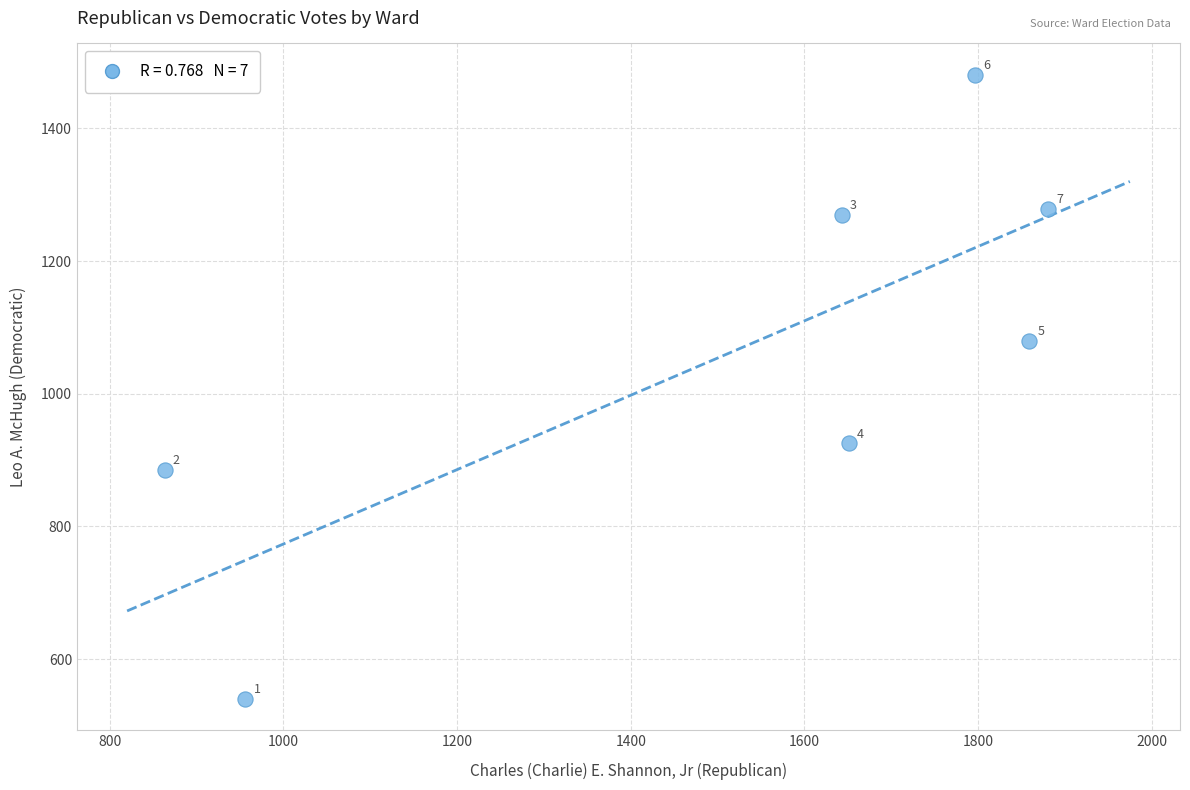

What Y value in the scatter plot is closest to 1010?

1080